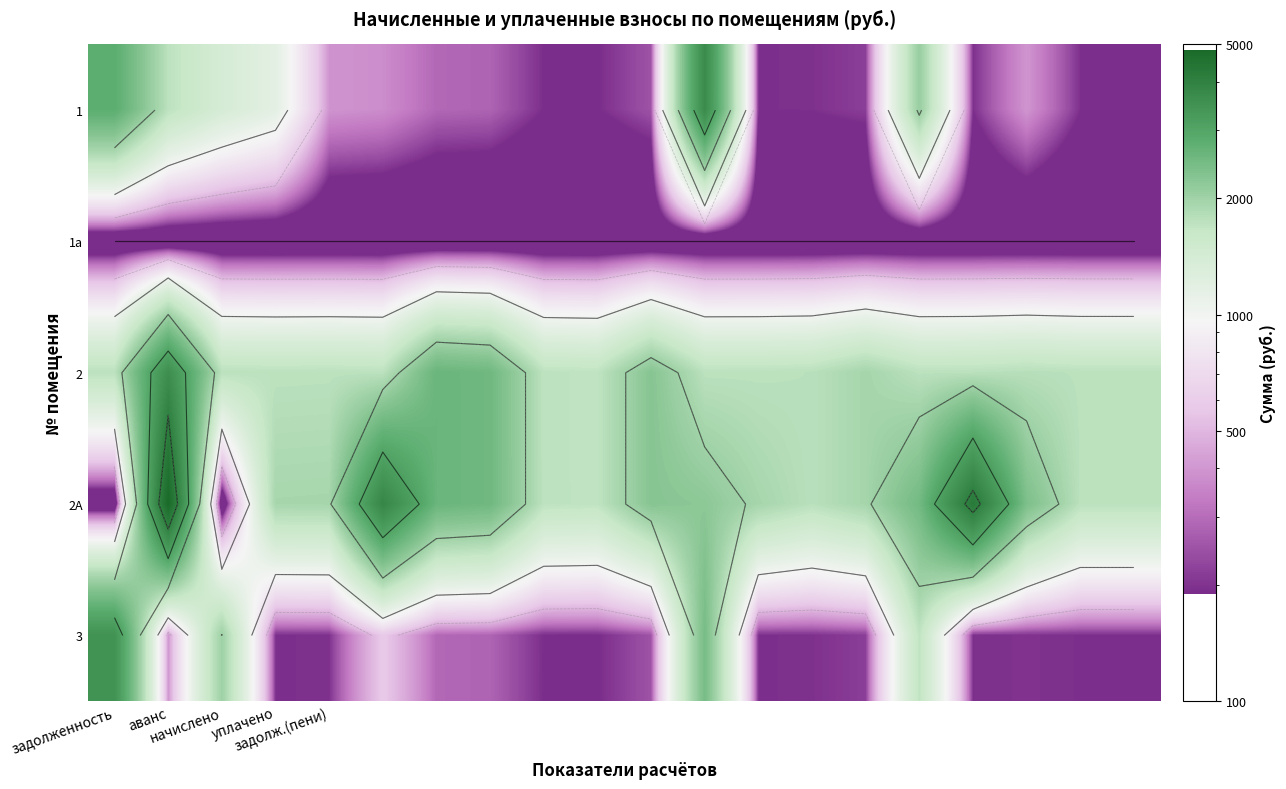

What is the difference between the maximum and second lowest values in the 2 series?

1869.2